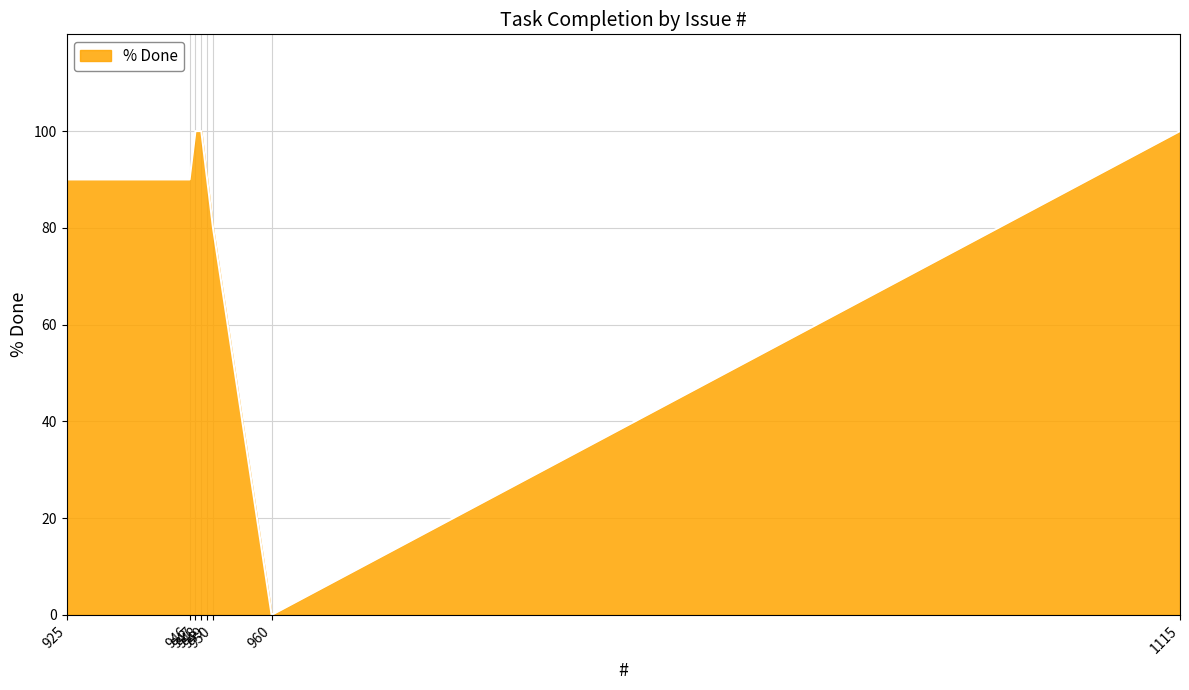

True or false: the data has more than 2 interior local peaks.

False